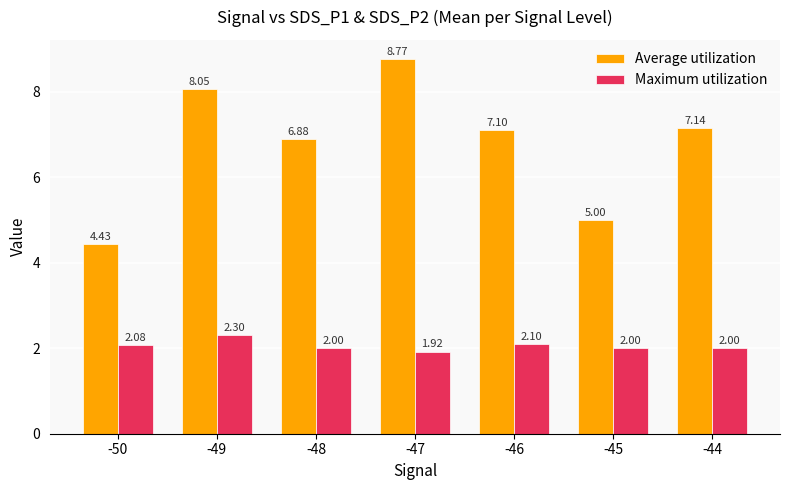

Rank the series by their average value, from highest to lowest.

Average utilization, Maximum utilization